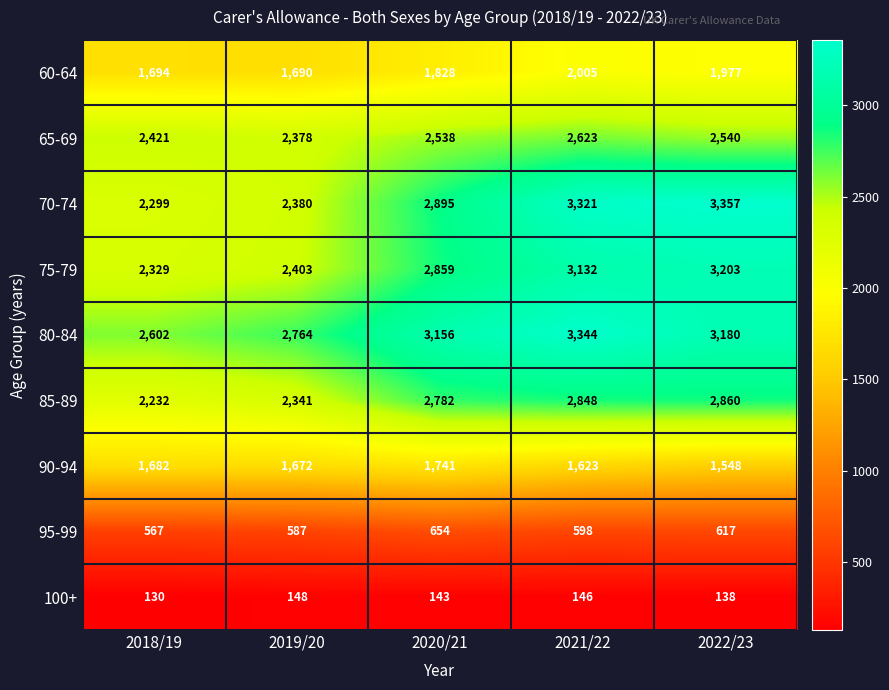

The value of 60-64 at 2022/23 is 921. True or false?

False